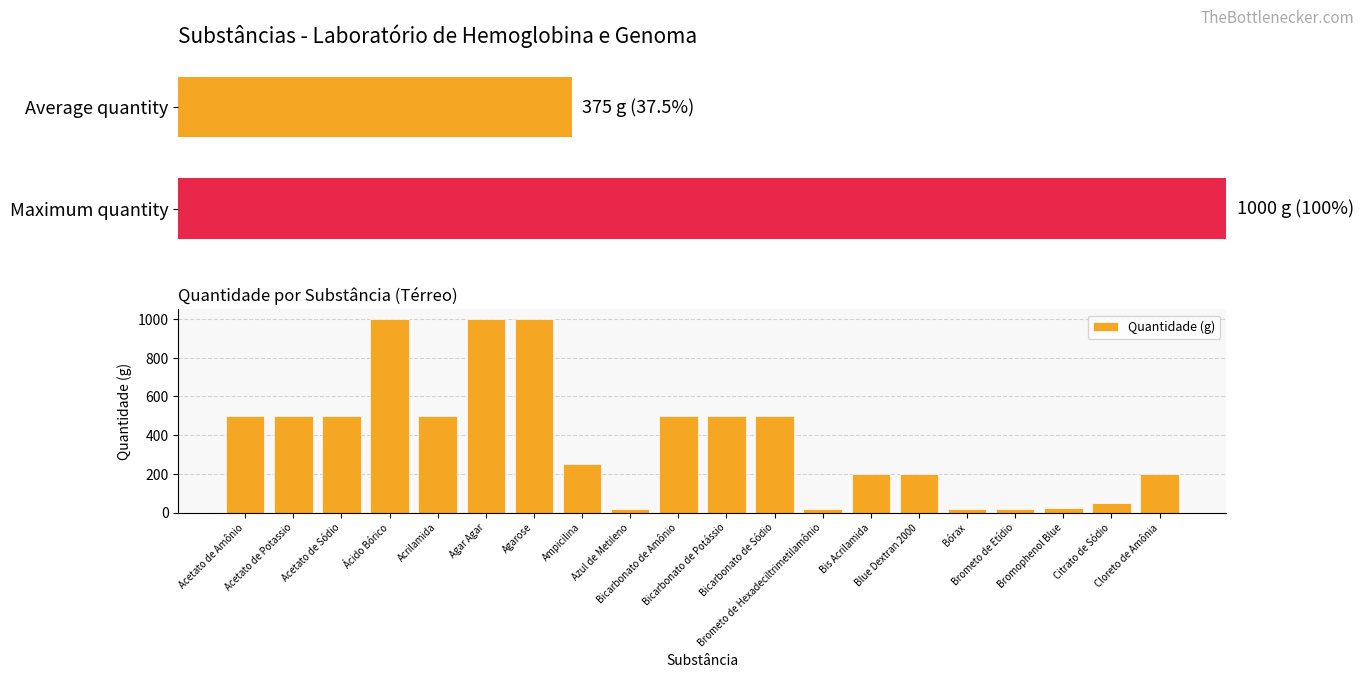

What is the difference between the maximum and minimum values in the Quantidade (g) series?

980